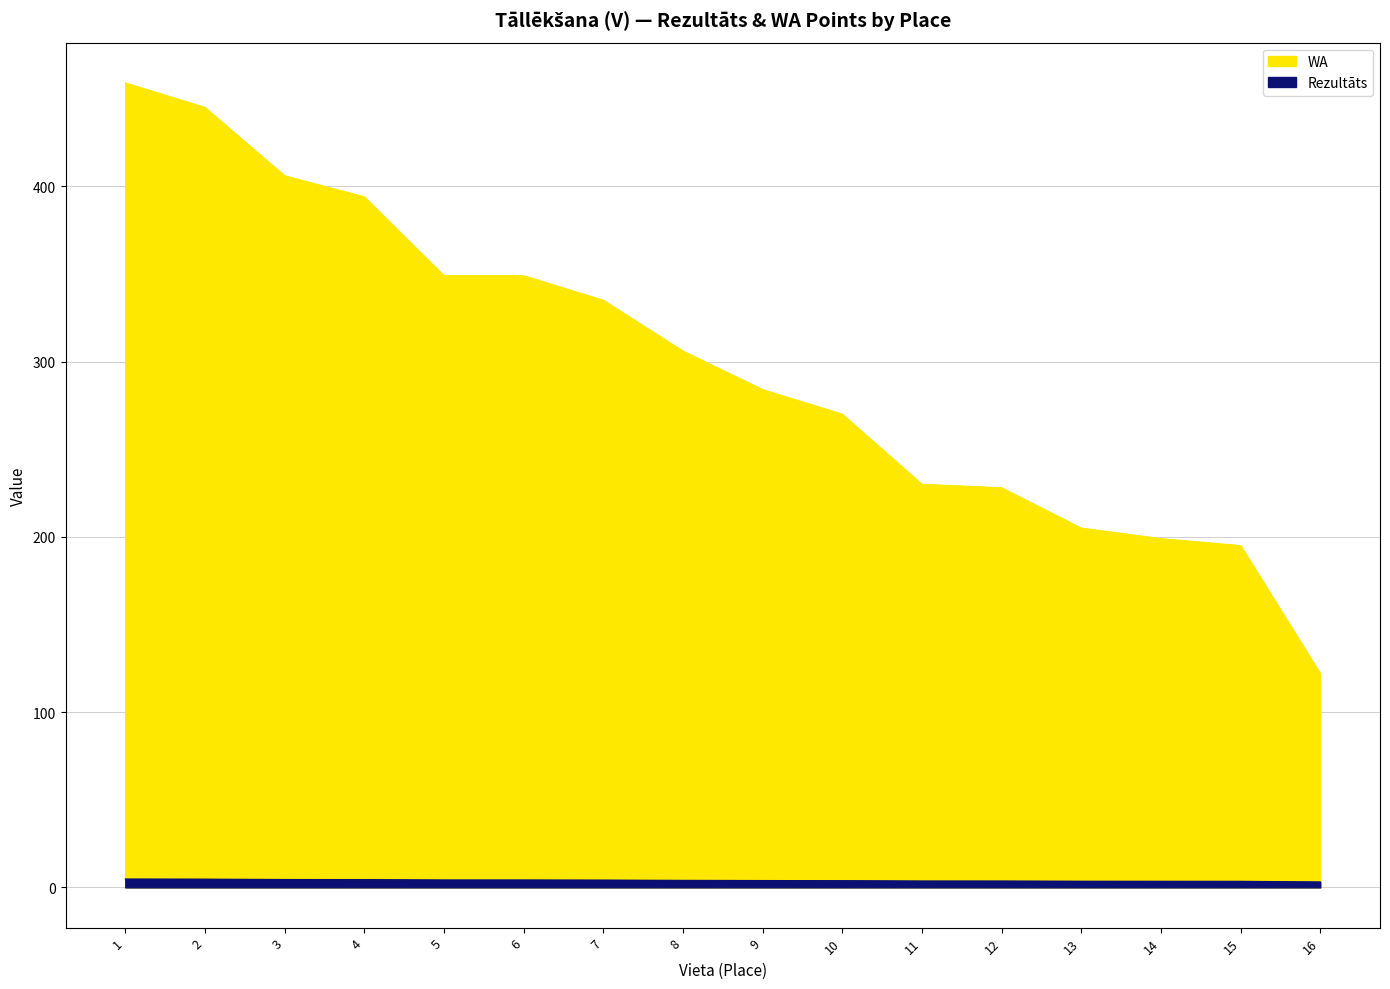

How many values in the WA series exceed 306?

7